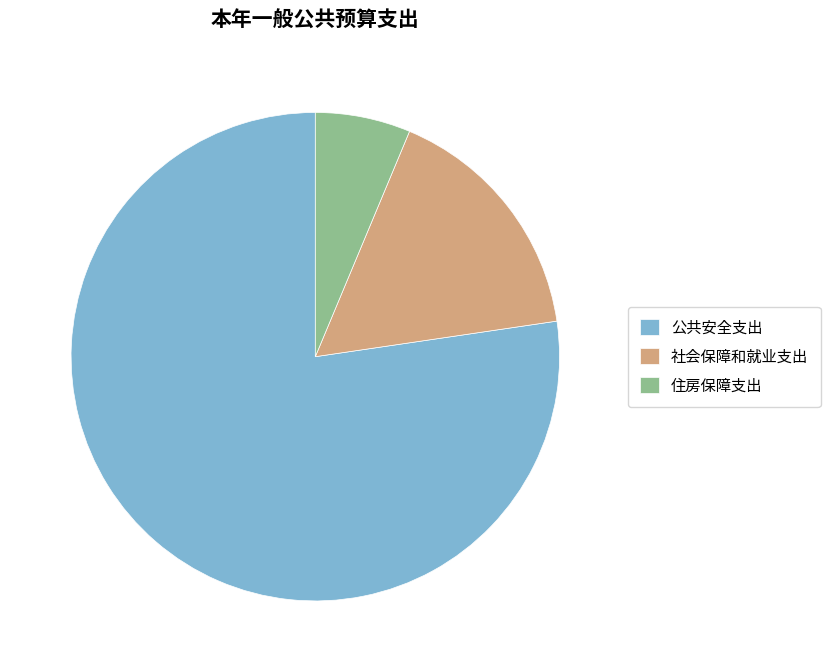

Combined, do 住房保障支出 and 社会保障和就业支出 account for over 50%?

No